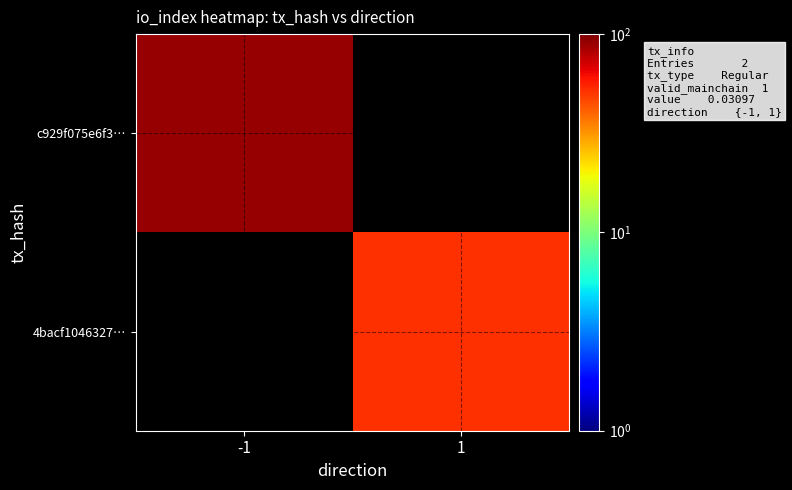

Rank the series at -1 from lowest to highest value.

c929f075e6f3…, 4bacf1046327…